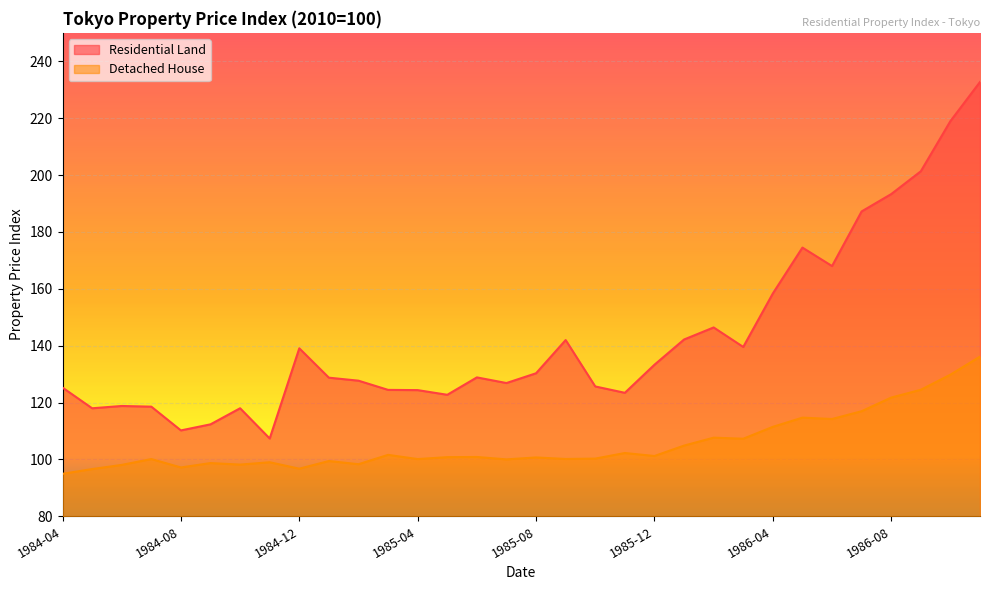

True or false: Residential Land and Detached House cross at least once.

False